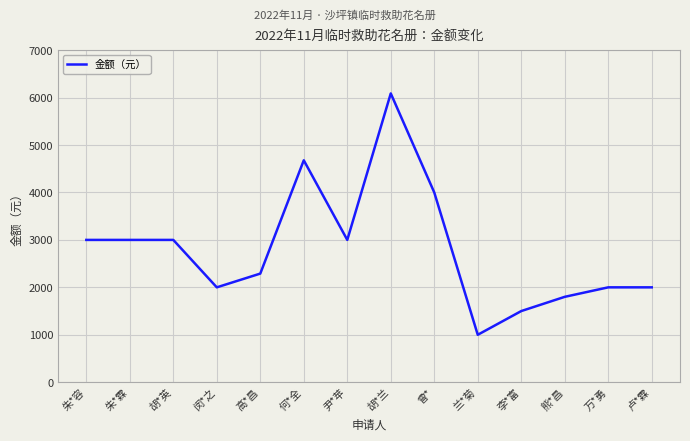

The chart shows a value of 2000 at 卢*霖. True or false?

True